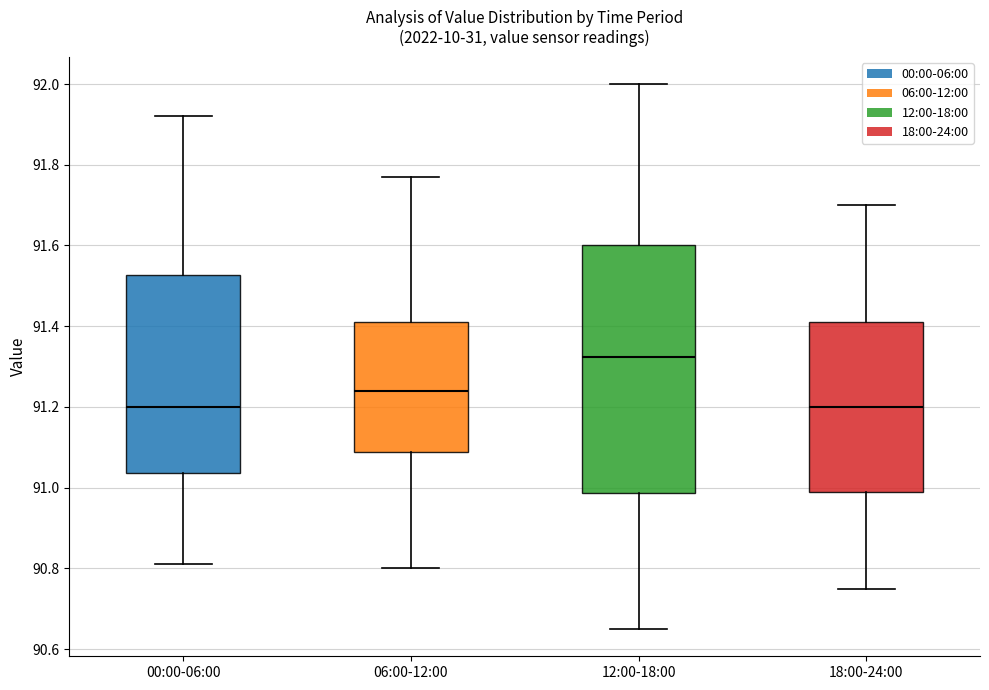

Reading left to right, transcribe this box plot: for each box, give where its median line is, the range the box spans, and where its two whiskers end, as read against the y-axis. The values are not printed on the chart, so give them approximately, as read against the axis.

00:00-06:00: median 91.20, box 91.04 to 91.52, whiskers 90.82 to 91.92
06:00-12:00: median 91.24, box 91.08 to 91.42, whiskers 90.80 to 91.78
12:00-18:00: median 91.32, box 90.98 to 91.60, whiskers 90.66 to 92.00
18:00-24:00: median 91.20, box 91.00 to 91.42, whiskers 90.76 to 91.70